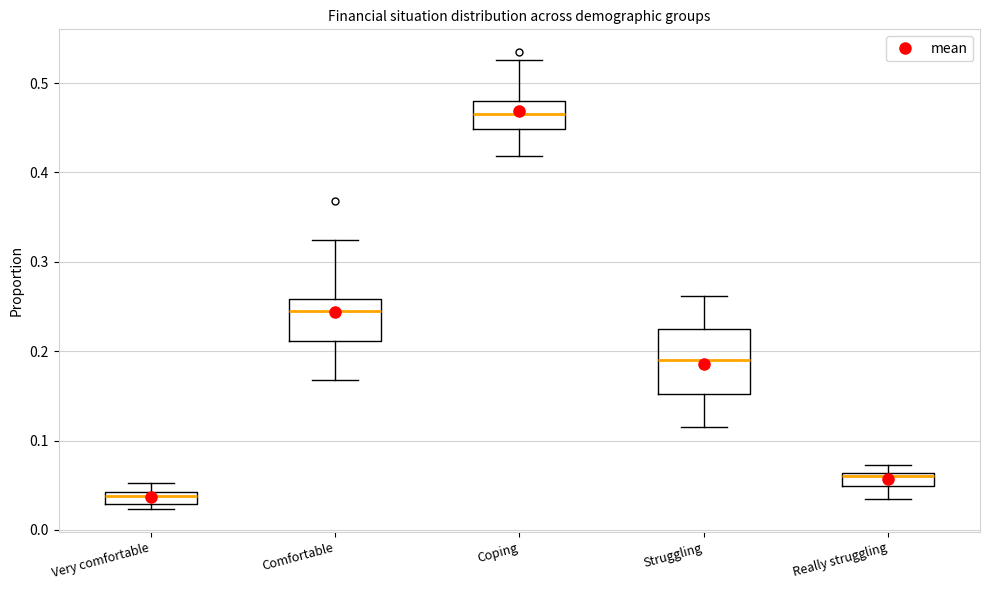

Which box's median line is the lowest?

Very comfortable